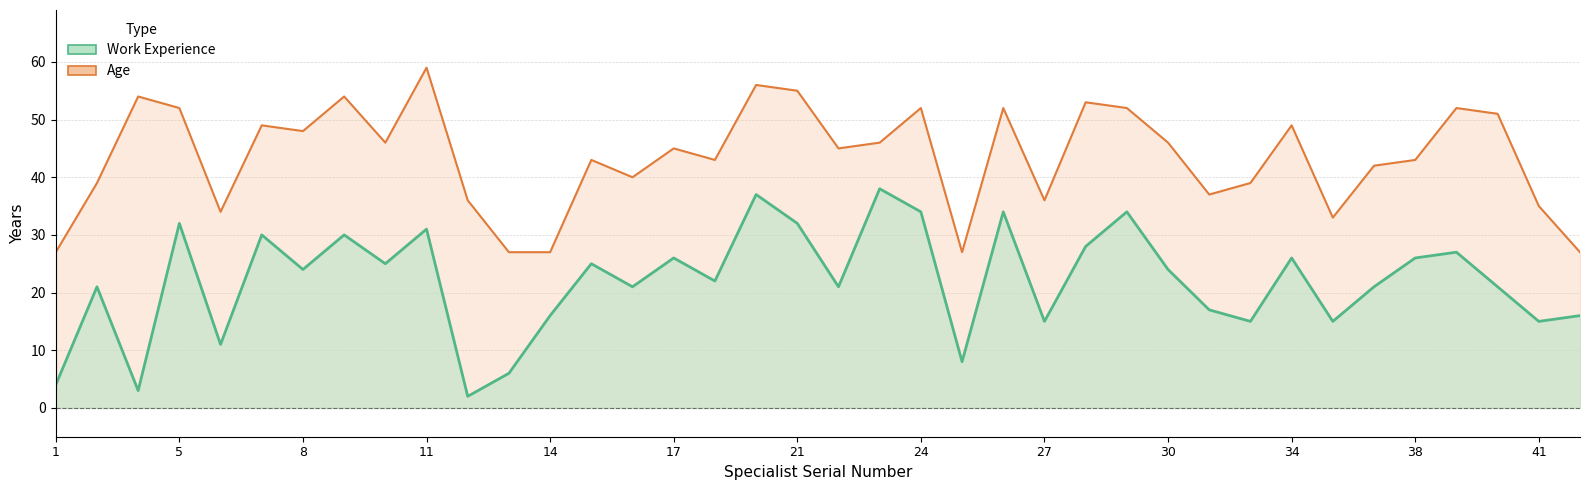

At which label is Age closest to 43?

15